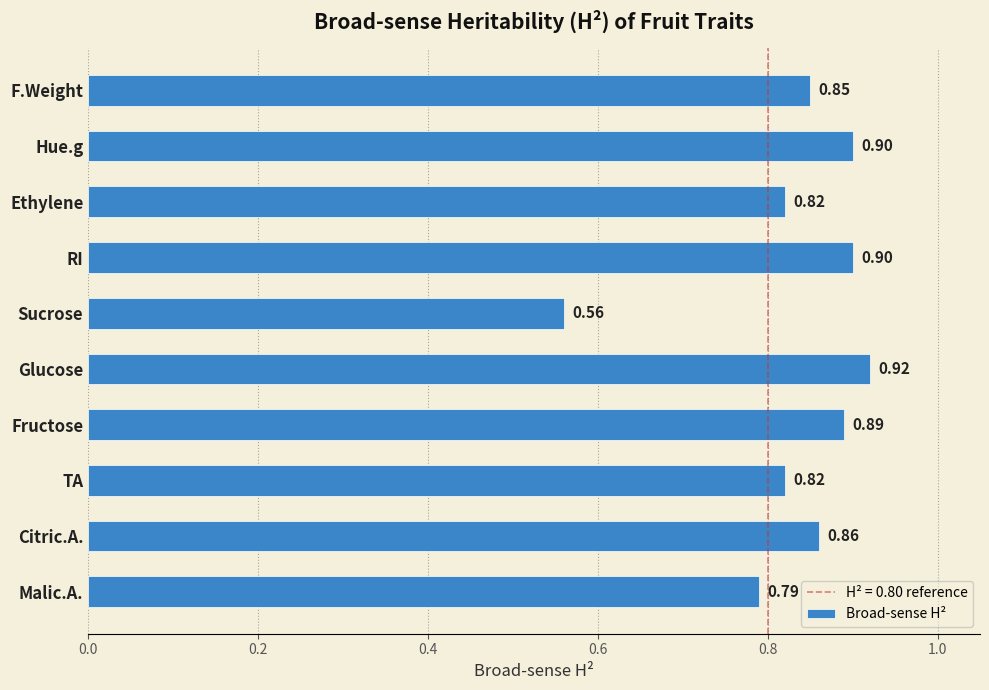

Are the bars grouped side by side (vs. stacked)?

No